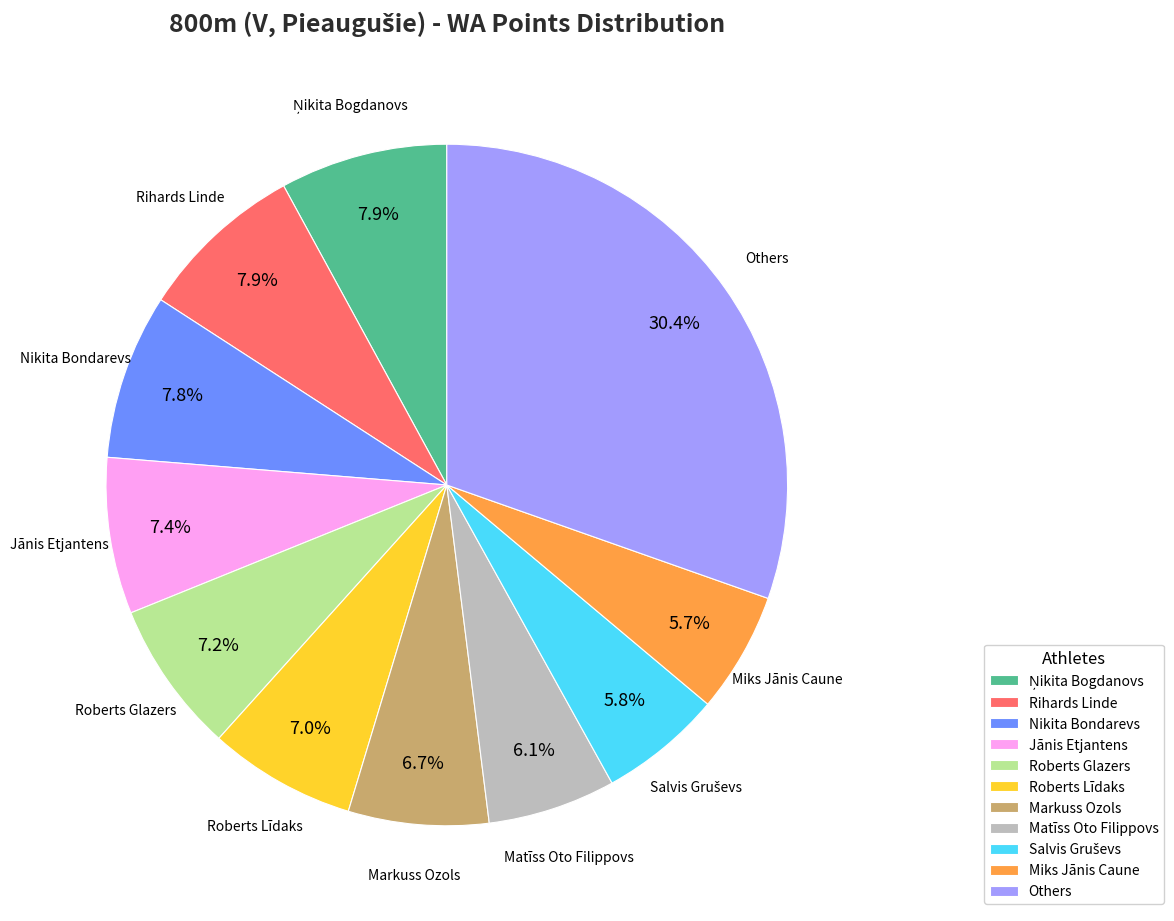

What percentage do Roberts Līdaks and Matīss Oto Filippovs together represent?

13.1%